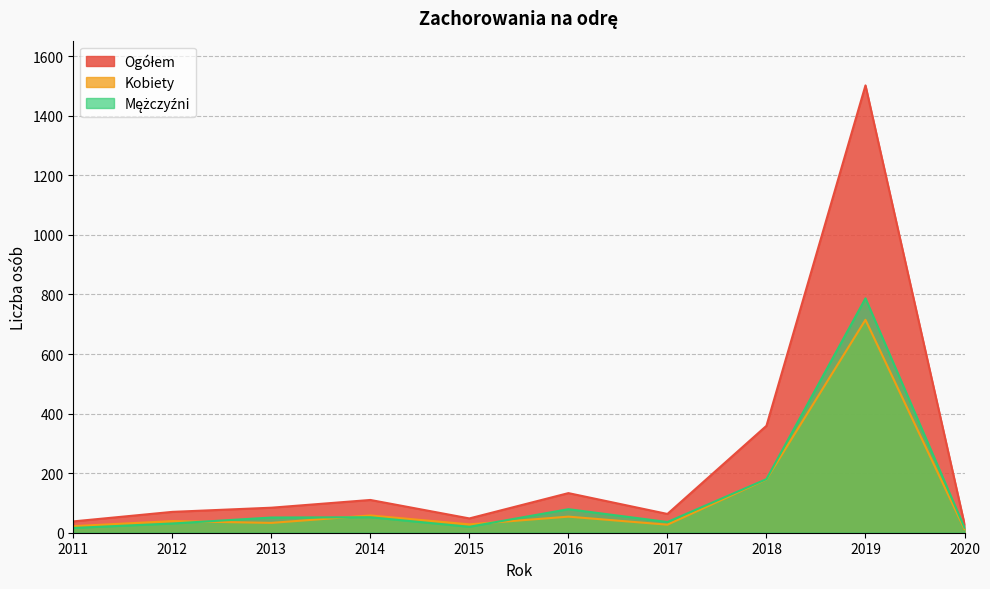

What is the highest value of the Mężczyźni series?

787